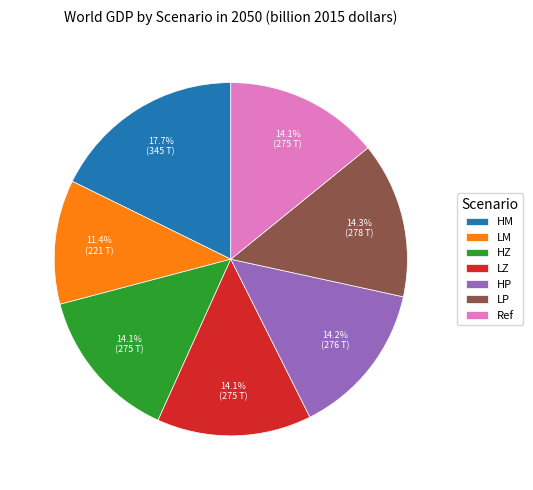

Approximately how many times larger is the value at HZ compared to LP?

1.0